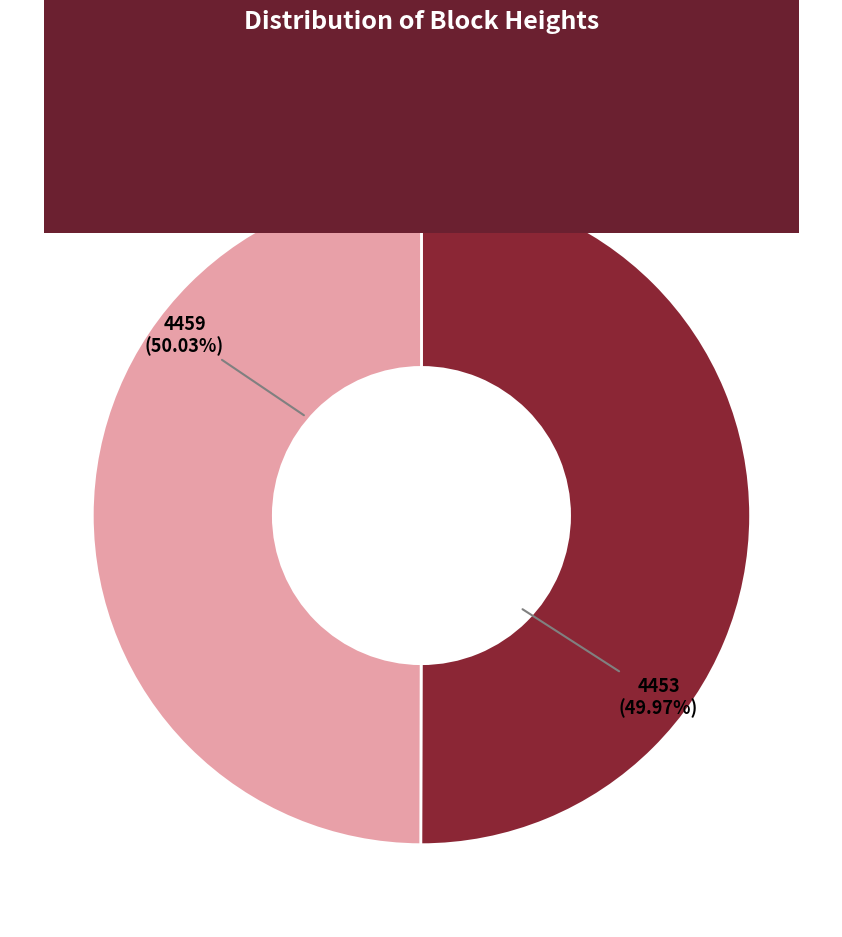

The 4459 slice represents 60% of the pie. True or false?

False